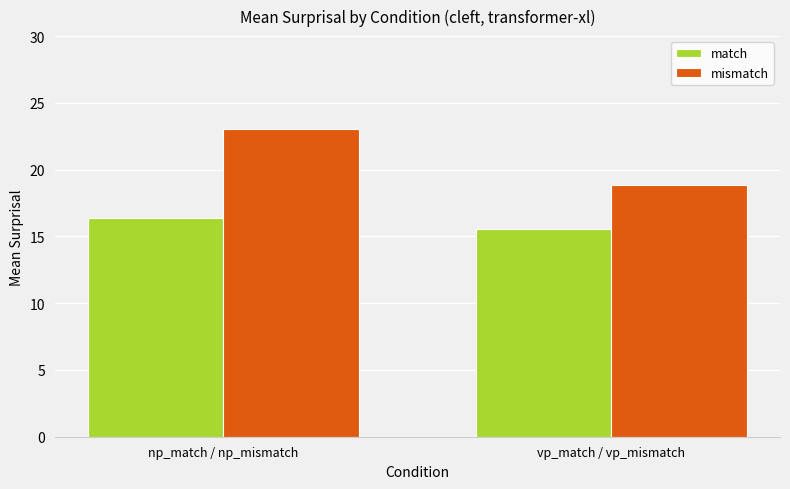

How many bars are there in each group?

2